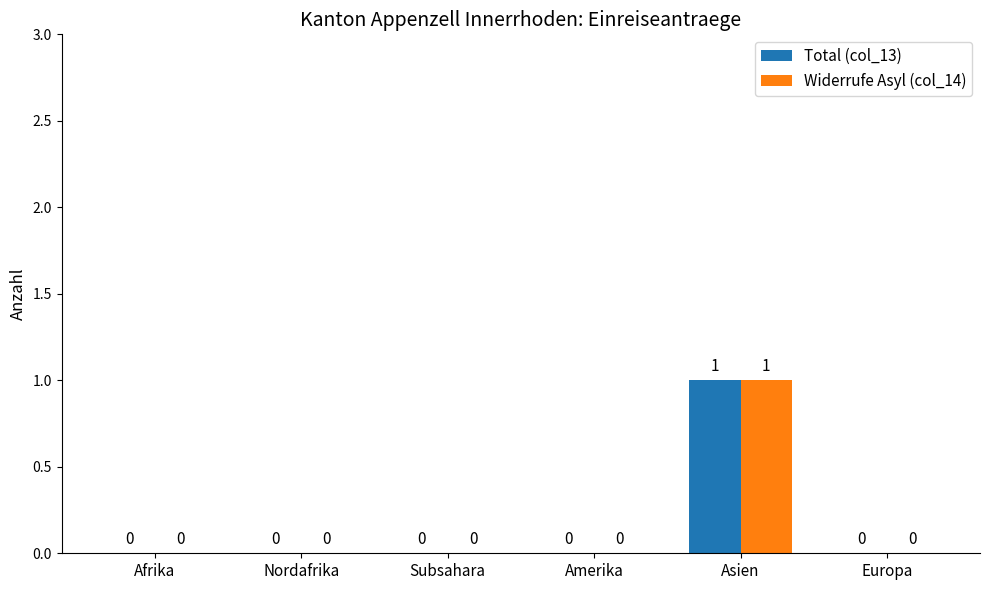

What is the highest value of the Total (col_13) series?

1